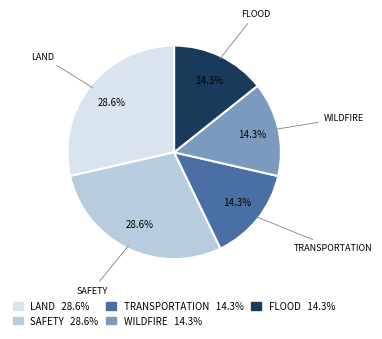

Is there any slice that represents more than half of the pie?

No